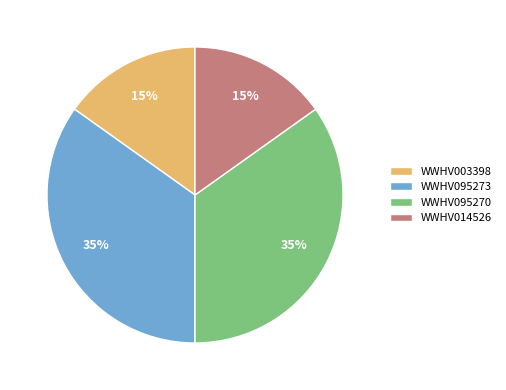

How many slices are in this pie chart?

4